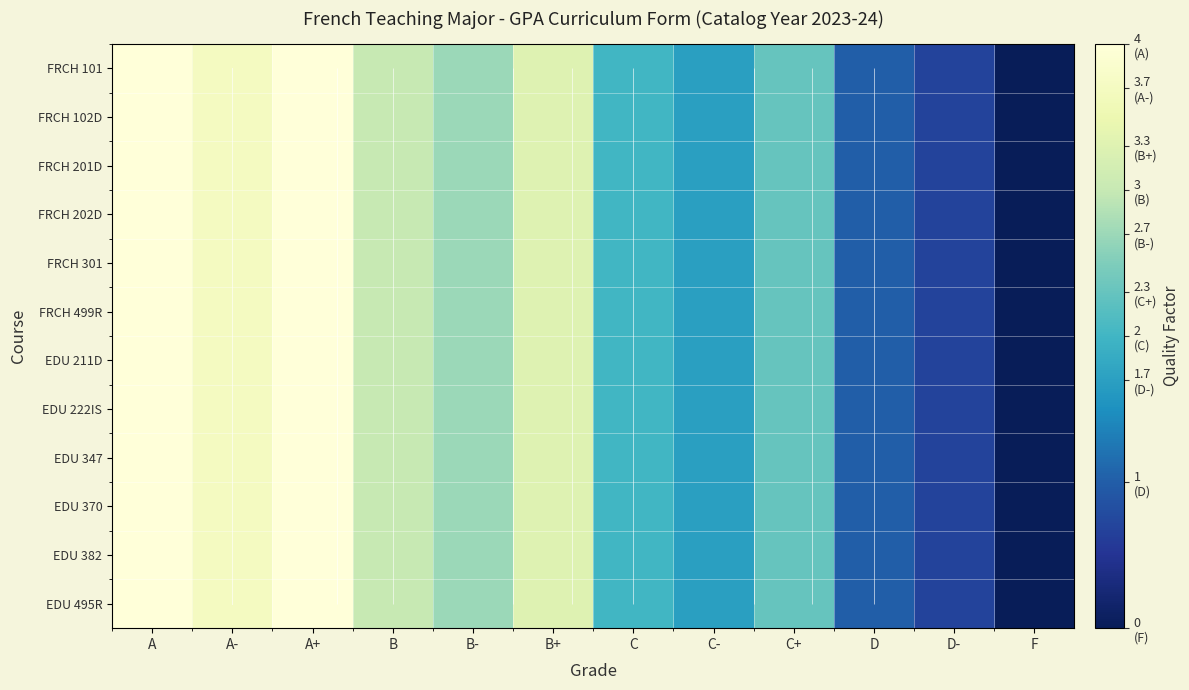

Where is FRCH 201D nearest to the value 2?

C